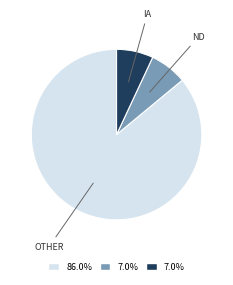

Is there any slice that represents more than half of the pie?

Yes